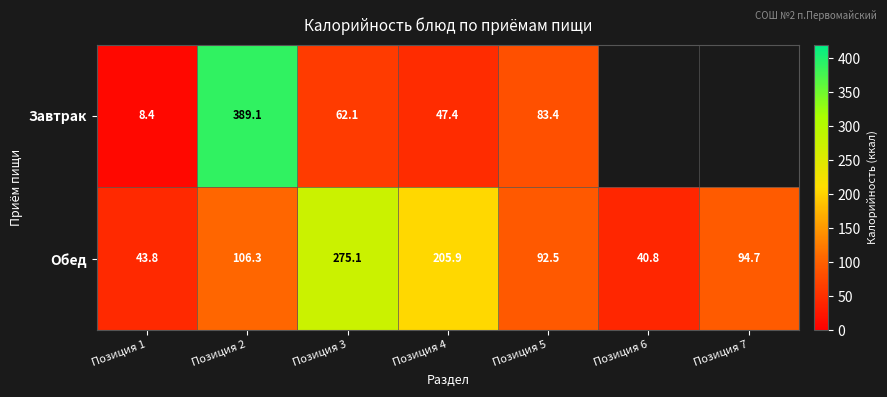

List the labels in order of Обед value, largest first.

Позиция 3, Позиция 4, Позиция 2, Позиция 7, Позиция 5, Позиция 1, Позиция 6